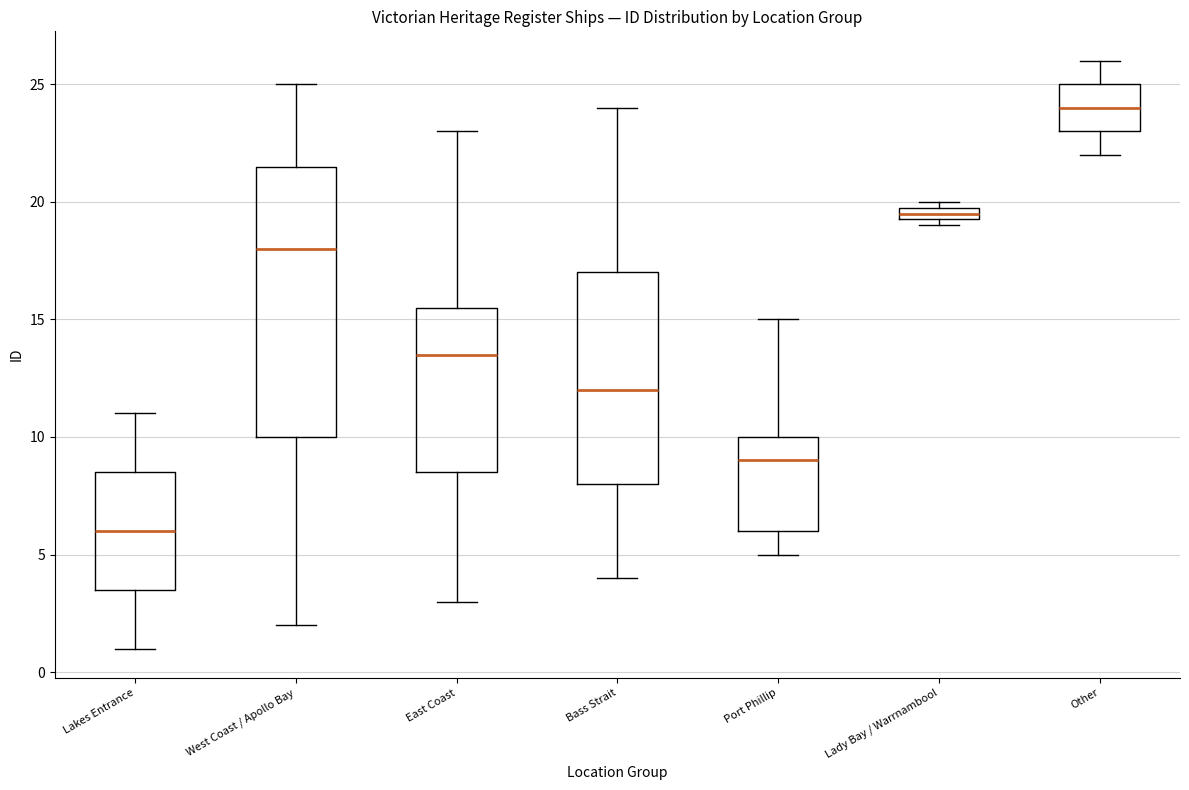

Comparing the boxes themselves (not the whiskers), which one is the tallest?

West Coast / Apollo Bay